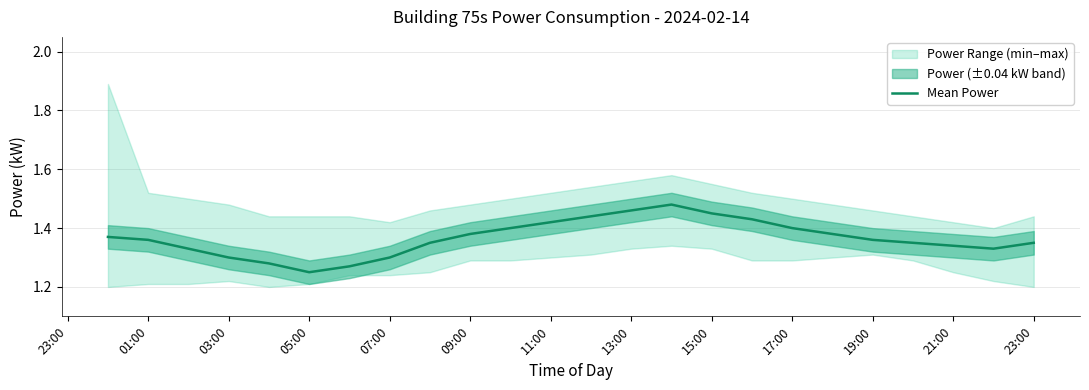

Reading left to right, extract all data points from this chart.

1.4	1.4	1.3	1.3	1.3	1.2	1.3	1.3	1.4	1.4	1.4	1.4	1.4	1.5	1.5	1.4	1.4	1.4	1.4	1.4	1.4	1.3	1.3	1.4